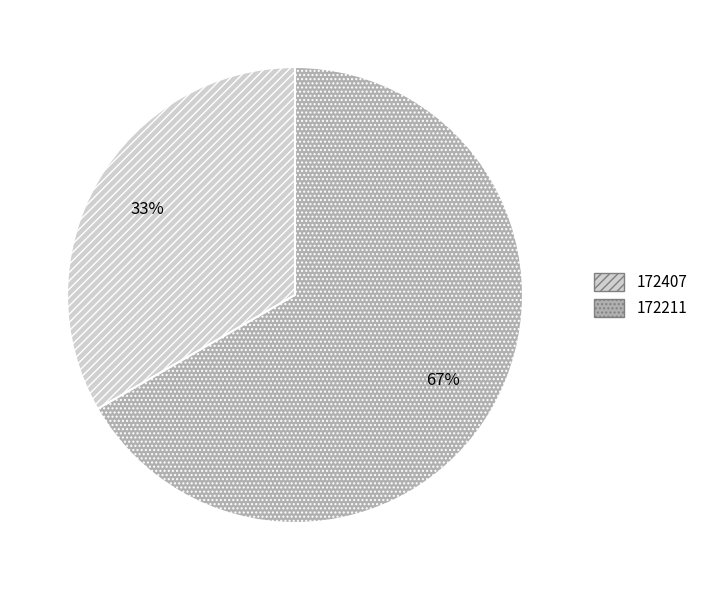

Rank the categories by value from lowest to highest.

172407, 172211